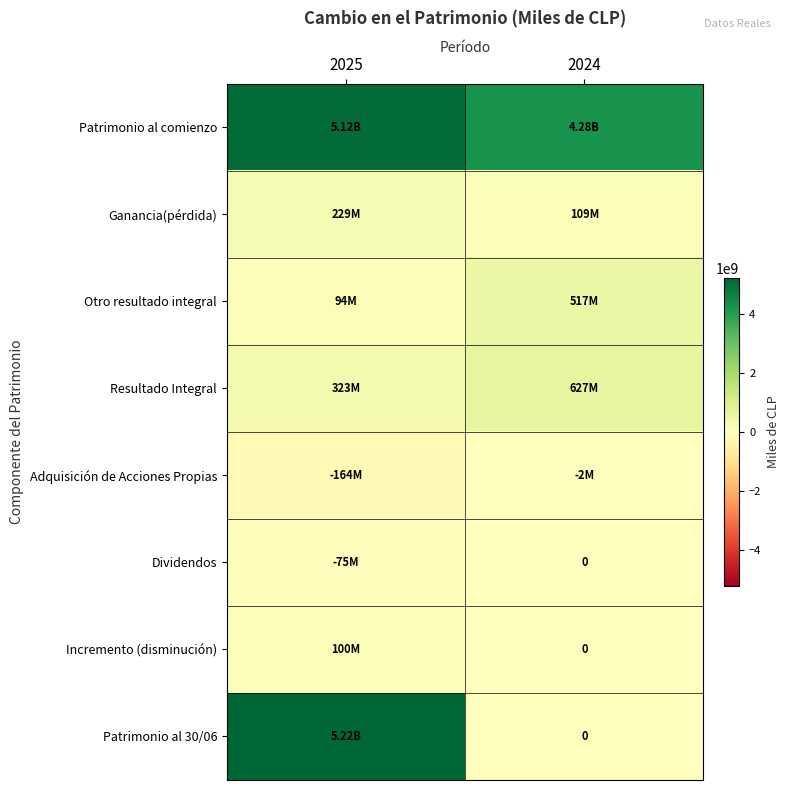

Which series changed the most between 2025 and 2024?

Patrimonio al 30/06